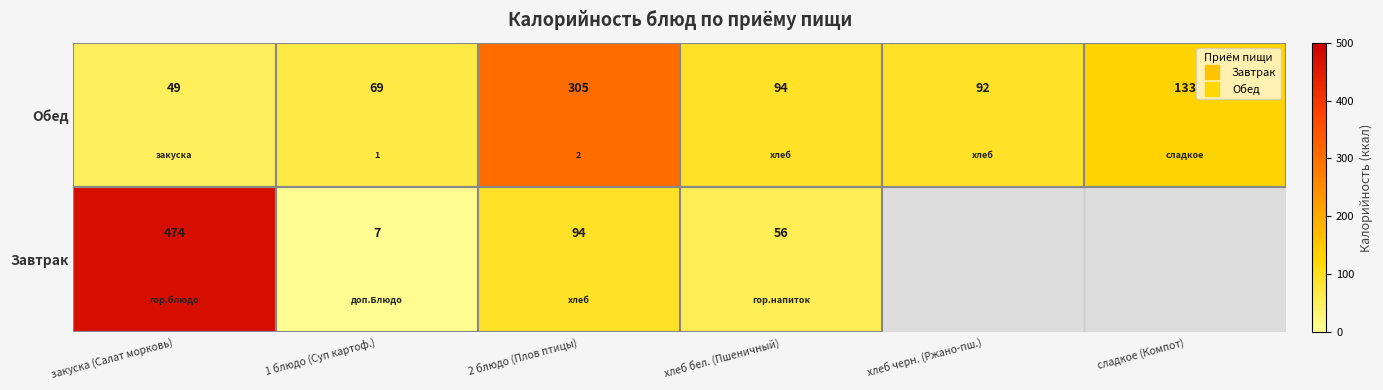

The Обед series shows 49.0 at закуска (Салат морковь). True or false?

True